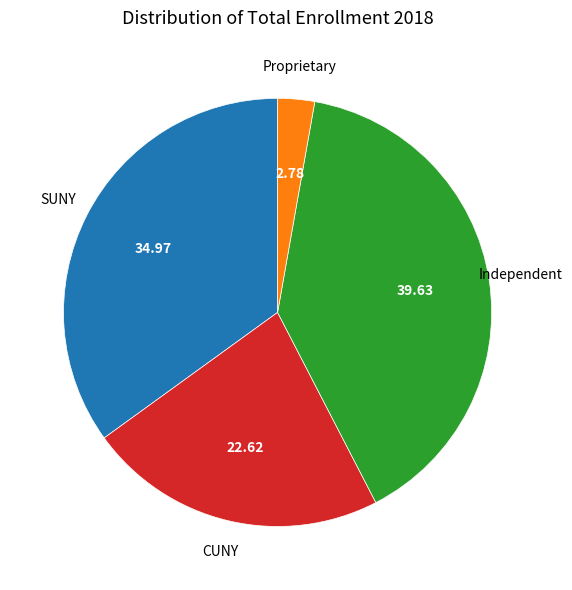

Is there a majority slice in this chart?

No